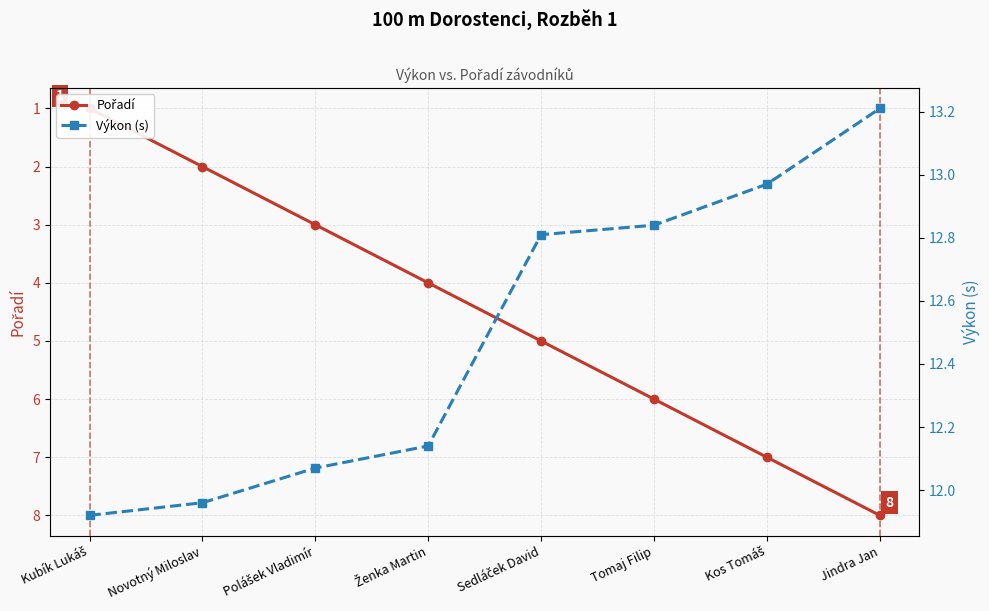

Rank the series by their maximum value, from lowest to highest.

Pořadí, Výkon (s)